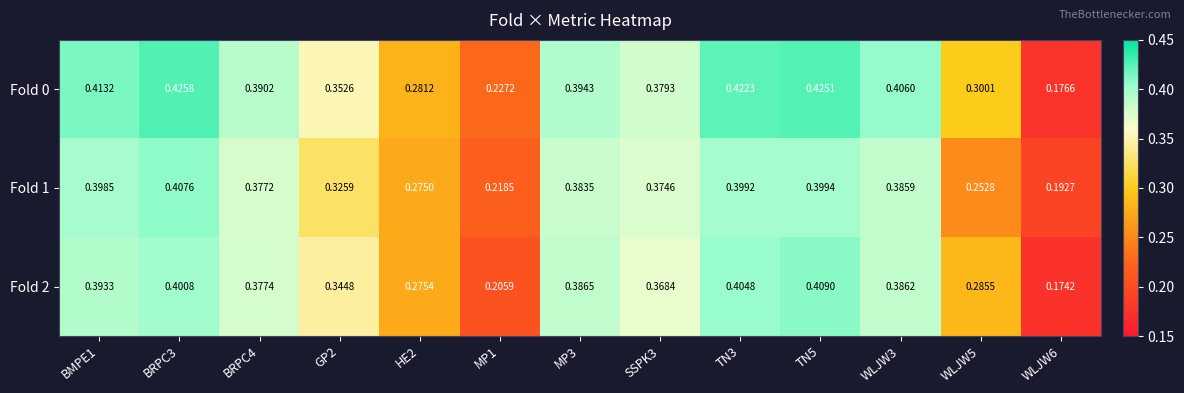

How many data points does each series have?

13